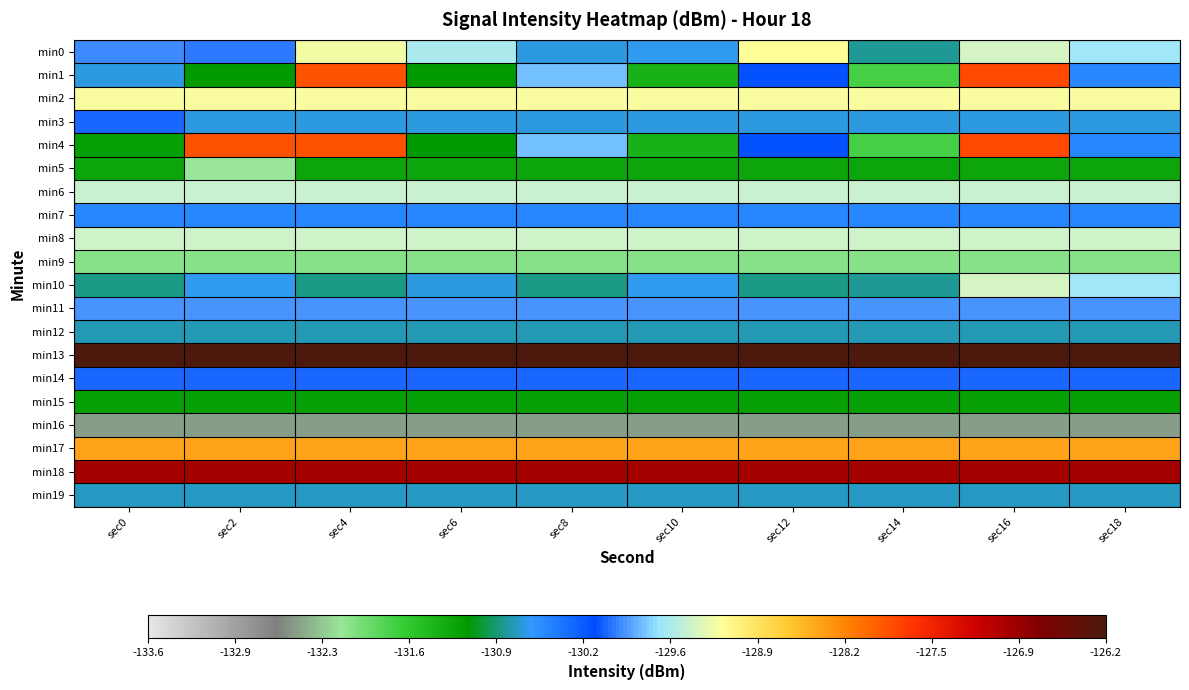

What is the total value across all series at sec12?

-2599.6